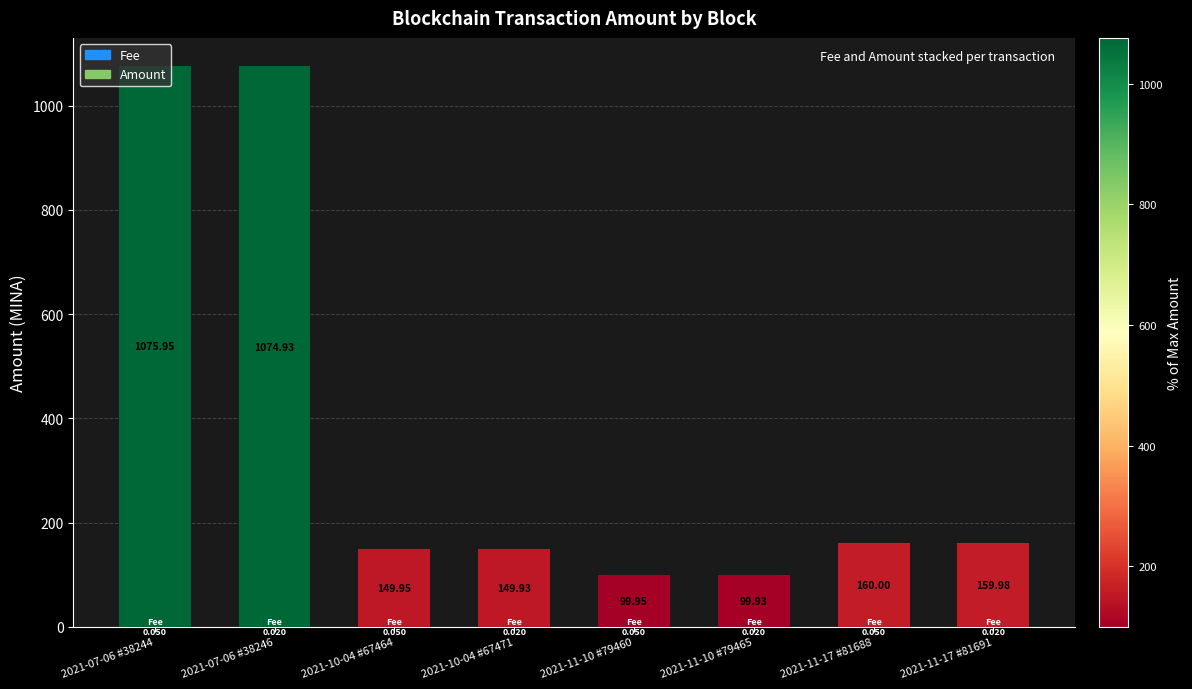

At which category does the chart reach its minimum across all series?

2021-07-06 #38246